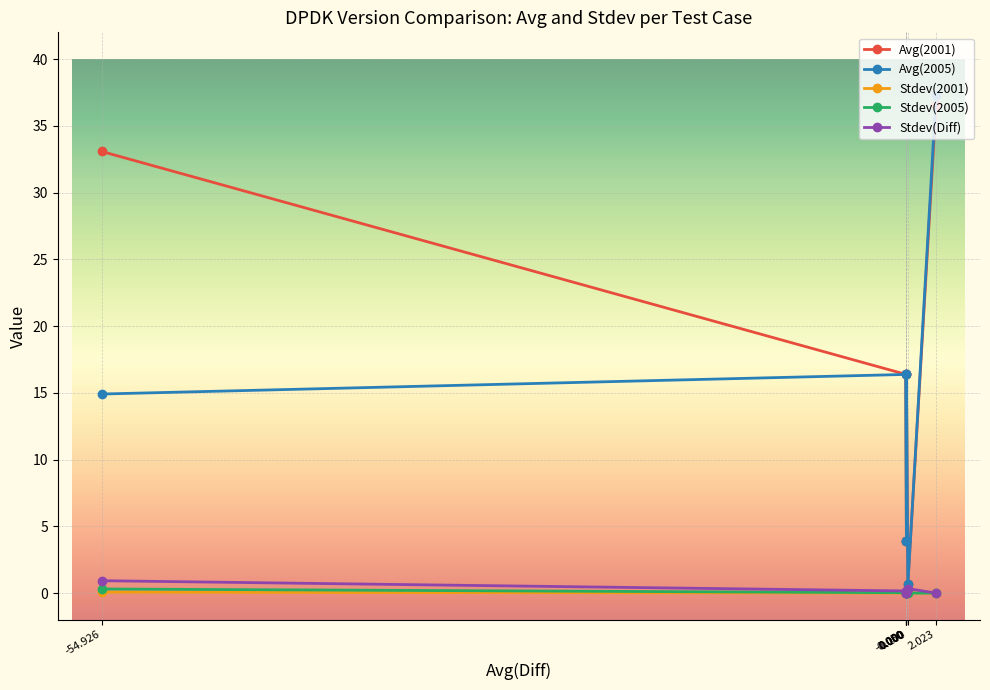

How many interior local peaks does the Stdev(2005) series have?

1